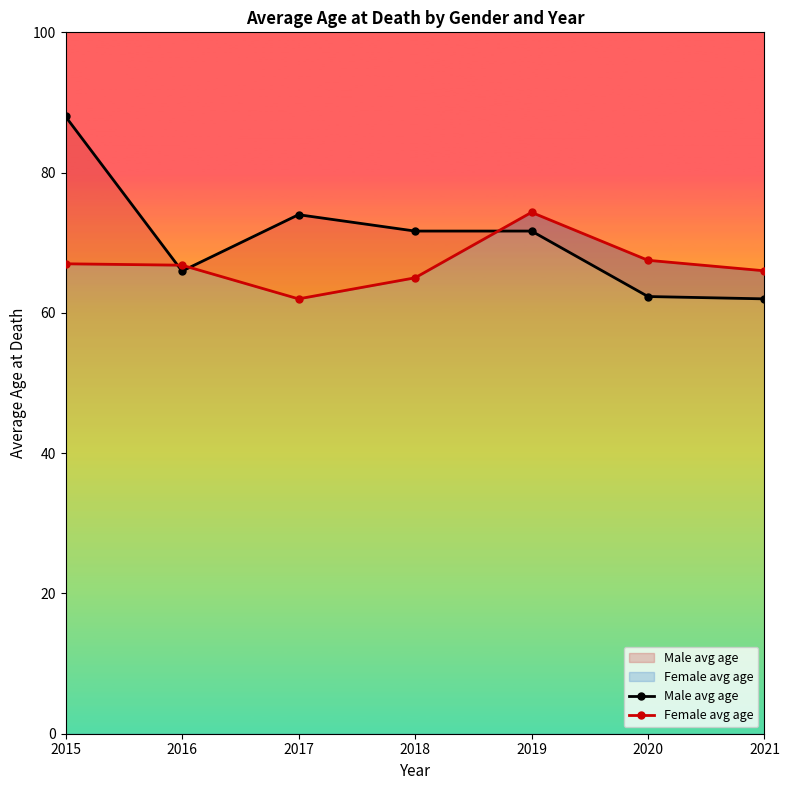

What is the sum of all Male avg age values?

495.6